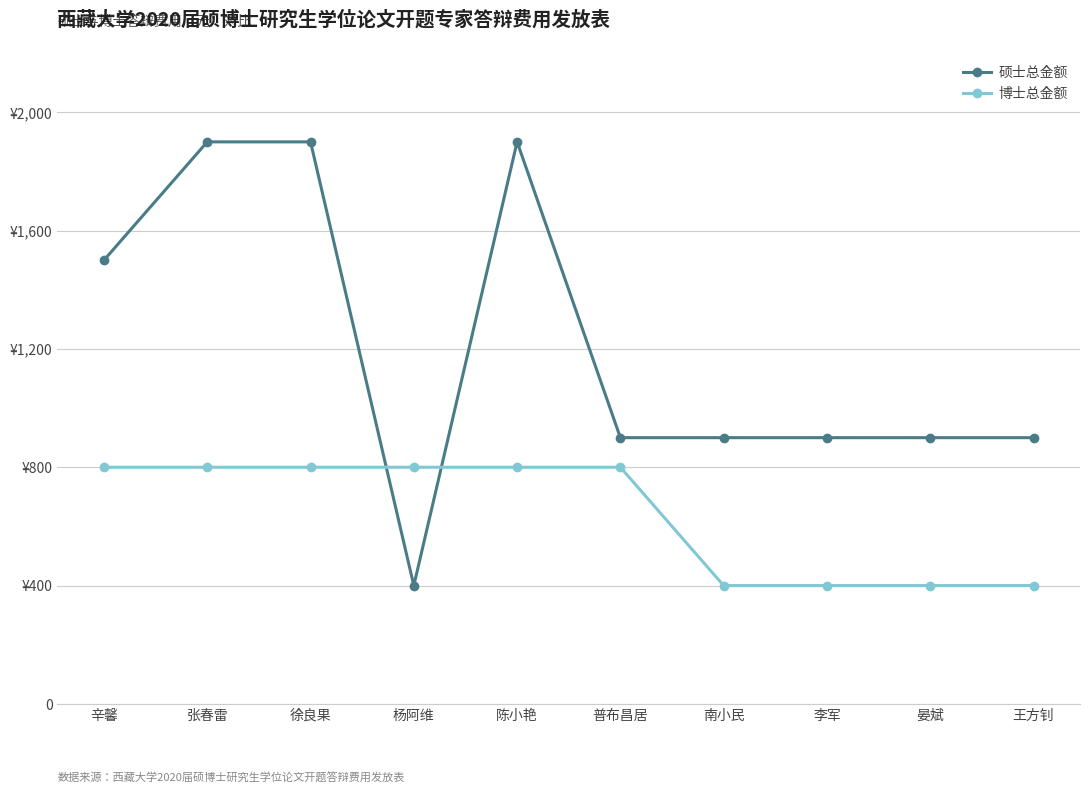

Where does the 硕士总金额 series first go above 900?

辛馨